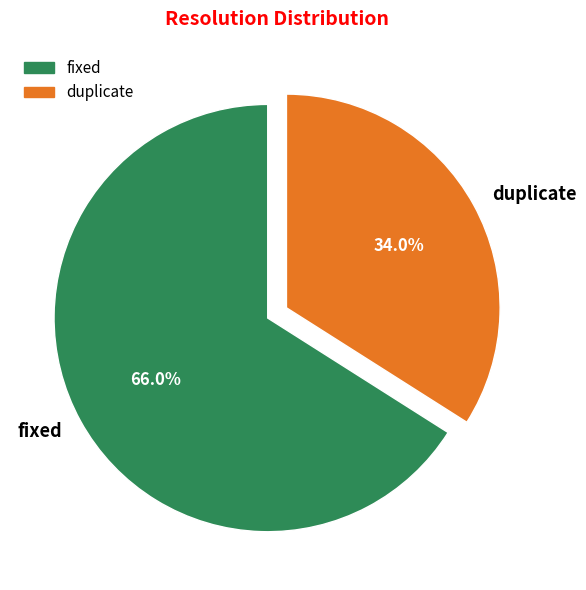

Is there a majority slice in this chart?

Yes